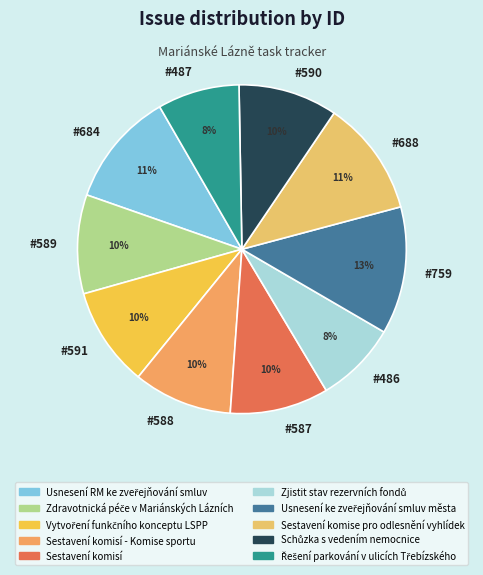

What is the largest slice in the pie chart?

#759